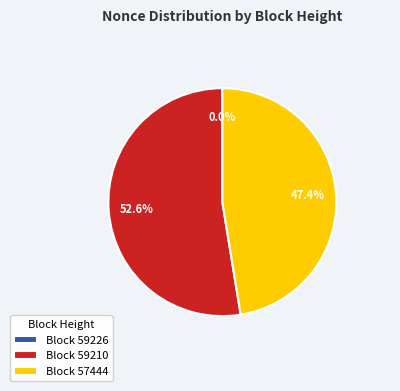

Which slice is the largest?

Block 59210